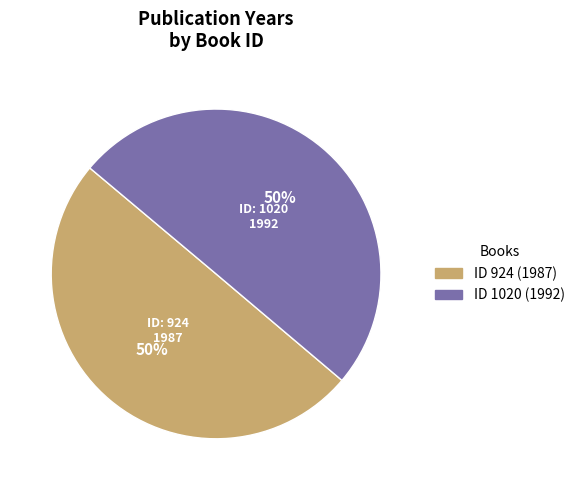

How many segments does this pie chart have?

2